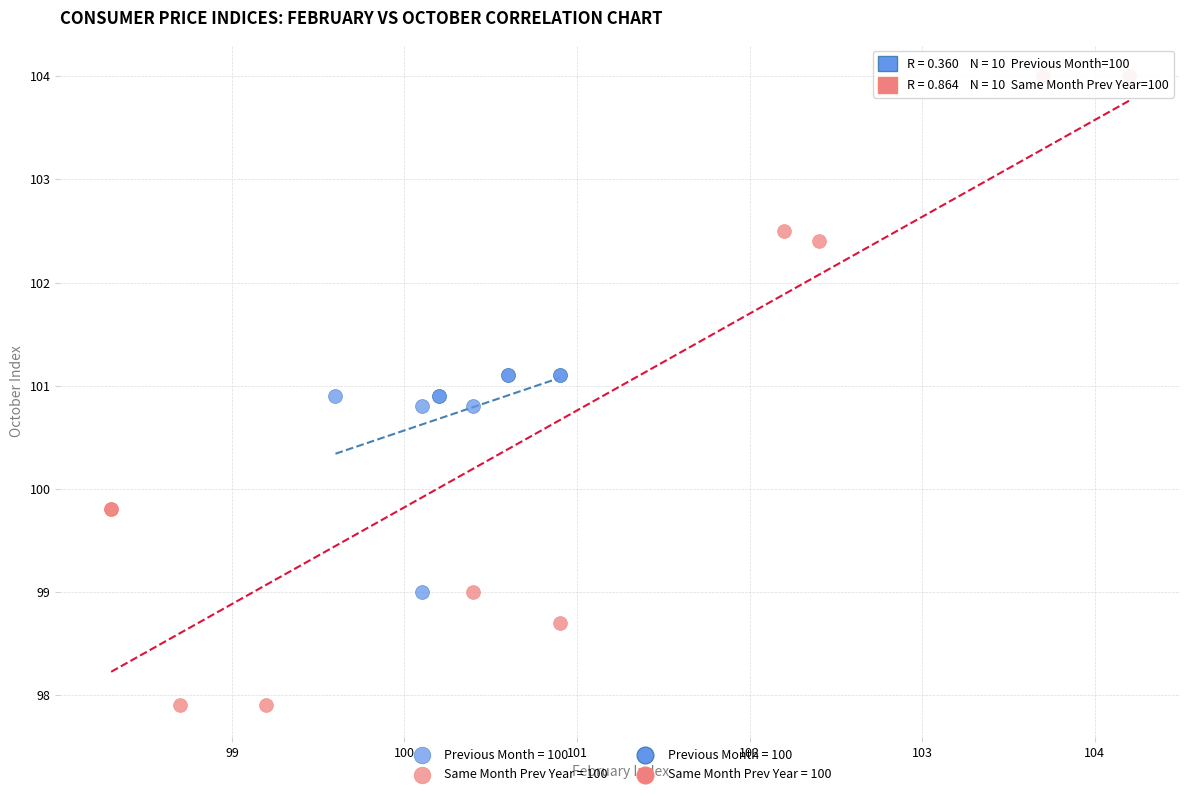

Which series reaches the maximum Y coordinate?

Same Month Prev Year = 100